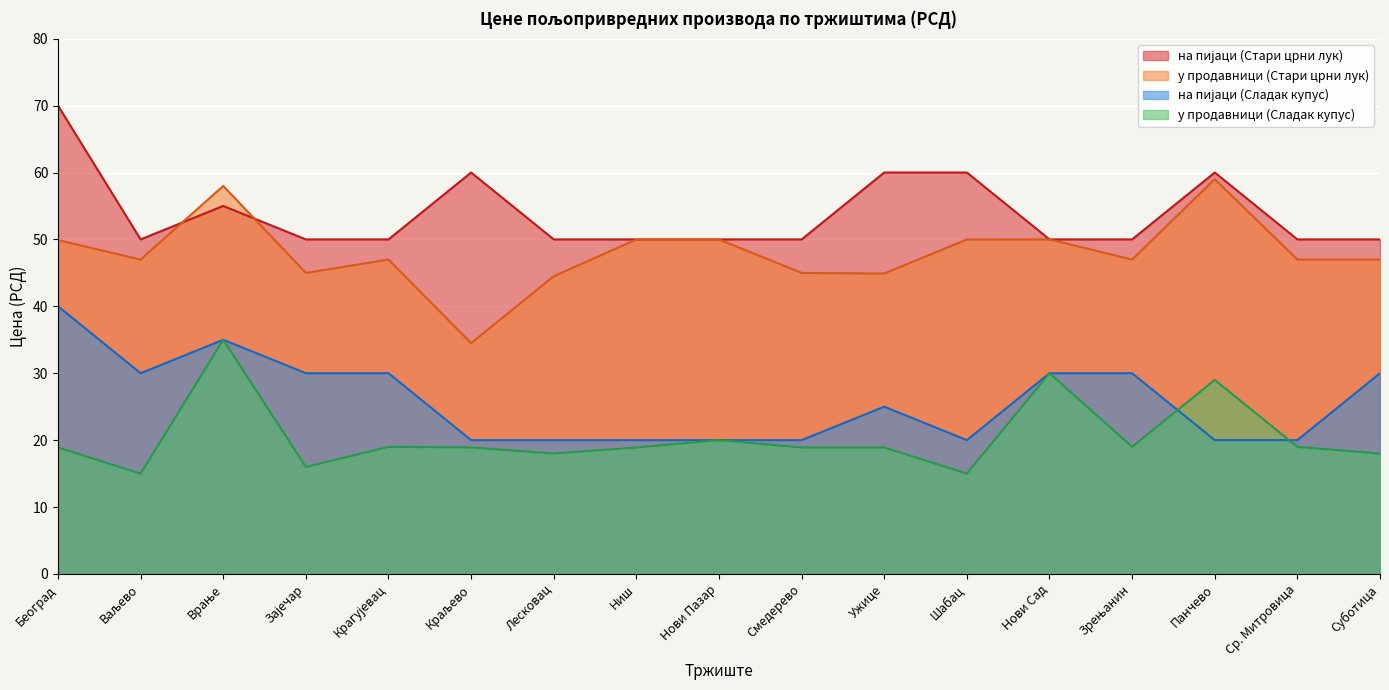

True or false: на пијаци (Сладак купус) and на пијаци (Стари црни лук) cross at least once.

False